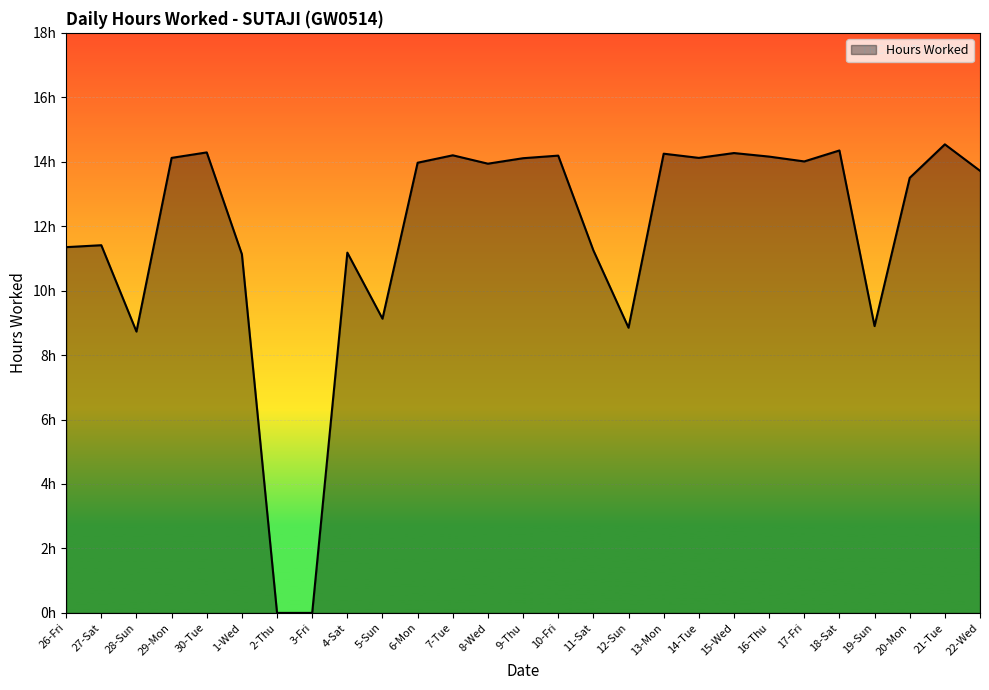

Does the chart display data point markers on the line(s)?

No